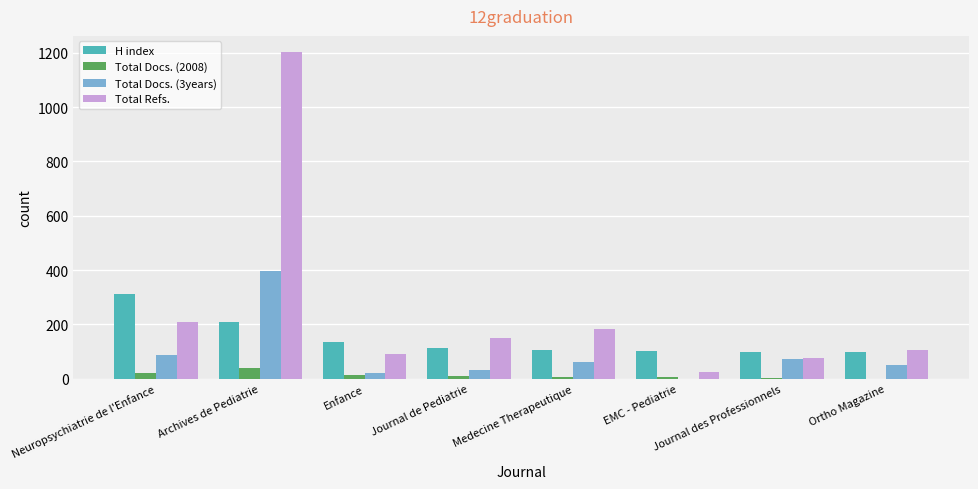

At which category does the chart reach its peak across all series?

Archives de Pediatrie